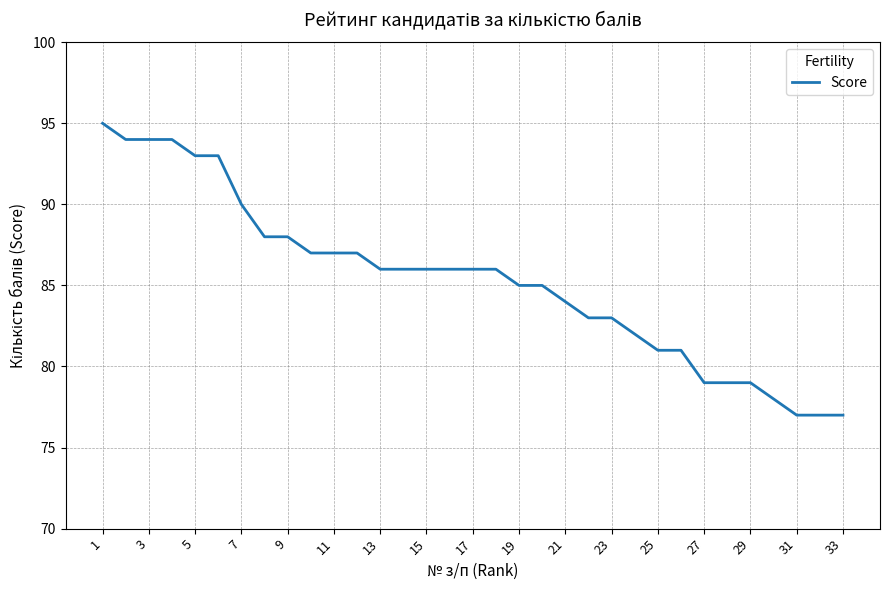

What is the difference between the maximum and minimum values?

18